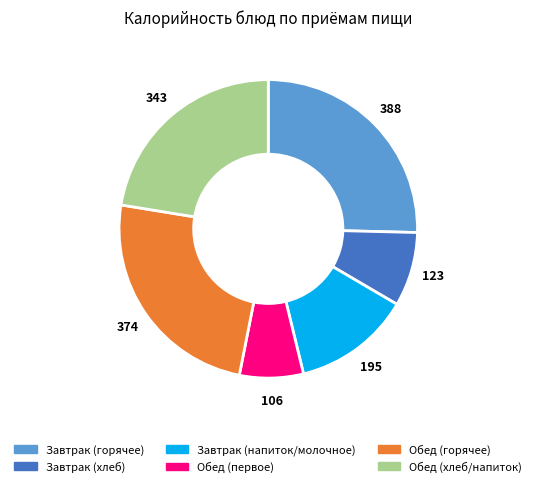

Is there any slice that represents more than half of the pie?

No